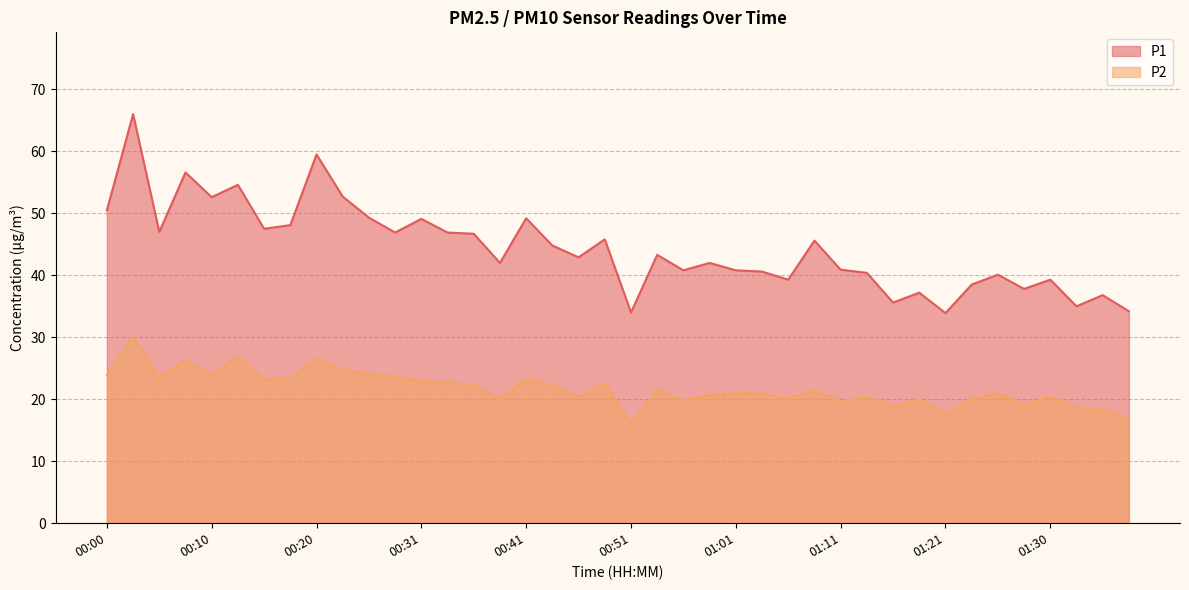

True or false: P1 has more than 1 interior local peaks.

True